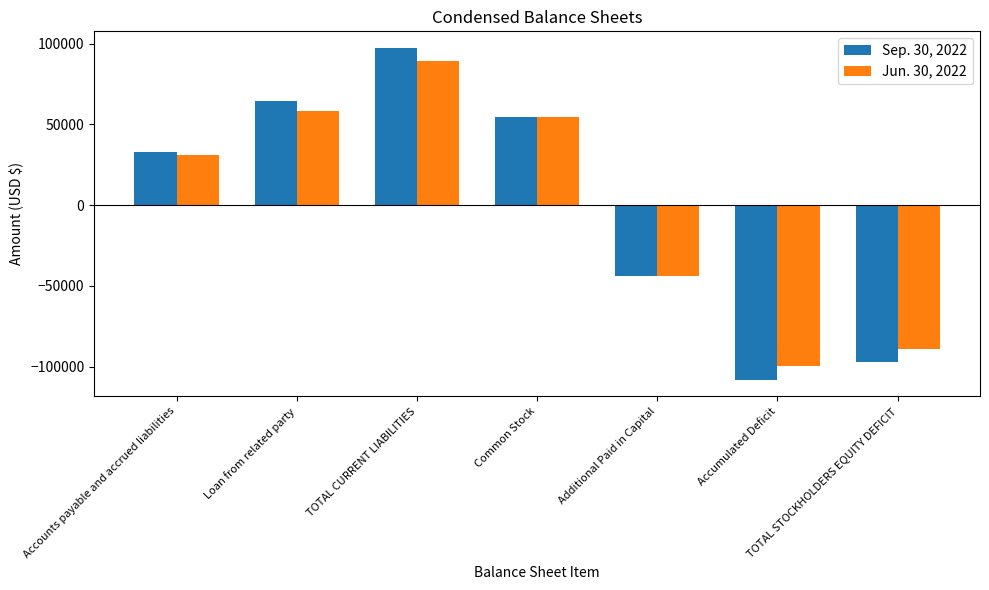

Read the Jun. 30, 2022 value at Accumulated Deficit.

-99894